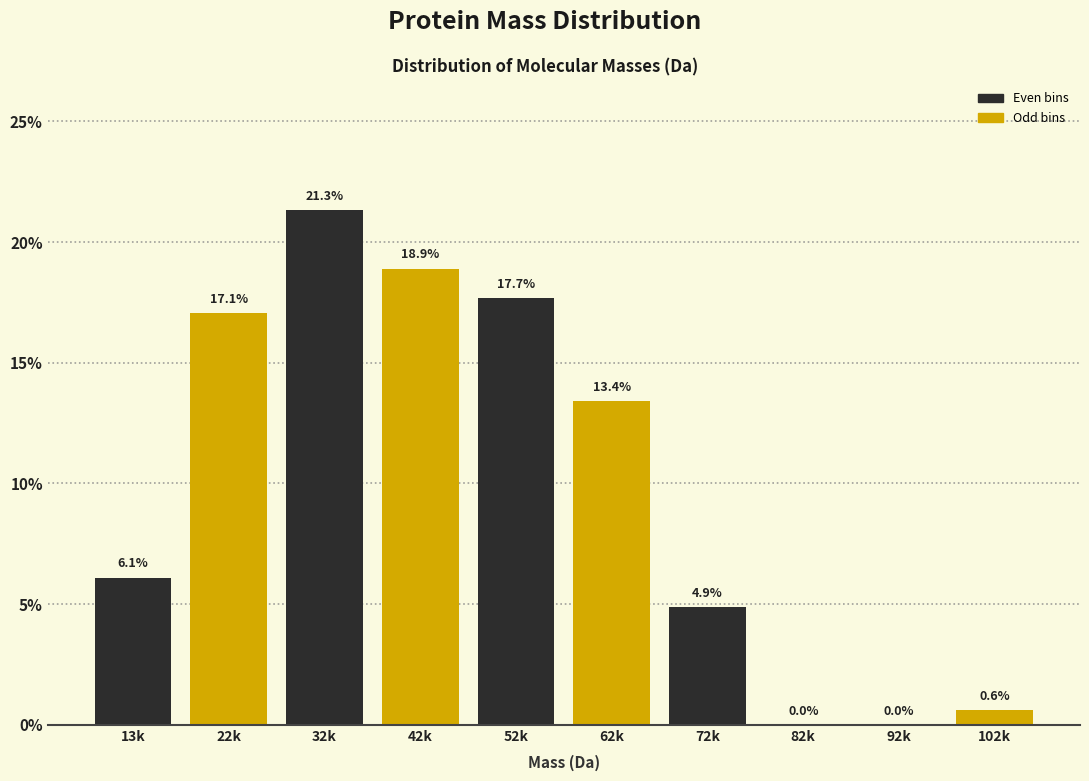

Reading left to right, transcribe all the data shown in this chart.

13k=6.1	22k=17.1	32k=21.3	42k=18.9	52k=17.7	62k=13.4	72k=4.9	82k=0.0	92k=0.0	102k=0.6